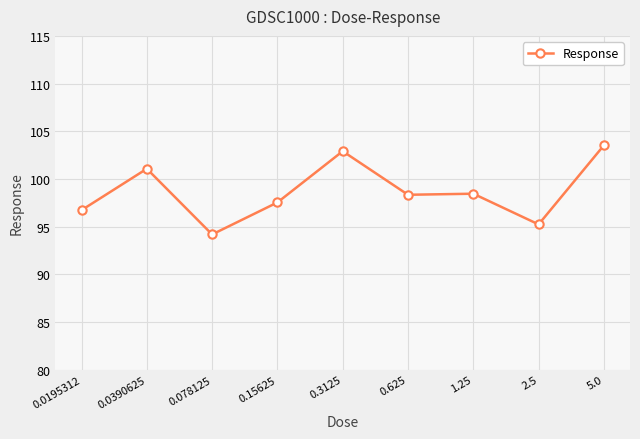

Is this an area chart (filled region under the line)?

No